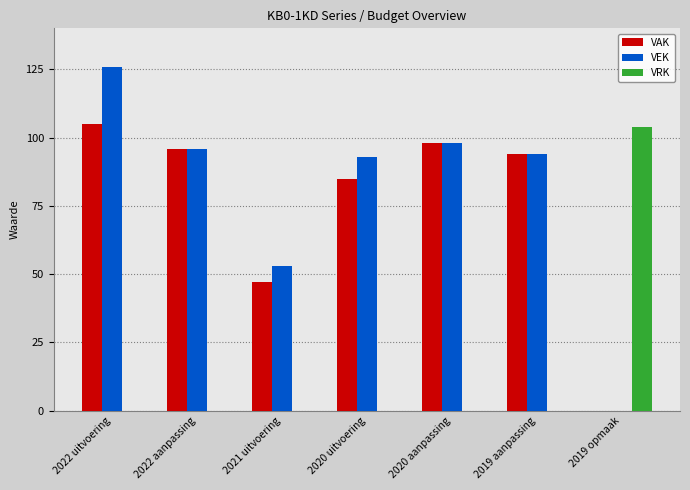

What are all the series names shown in the legend?

VAK, VEK, VRK